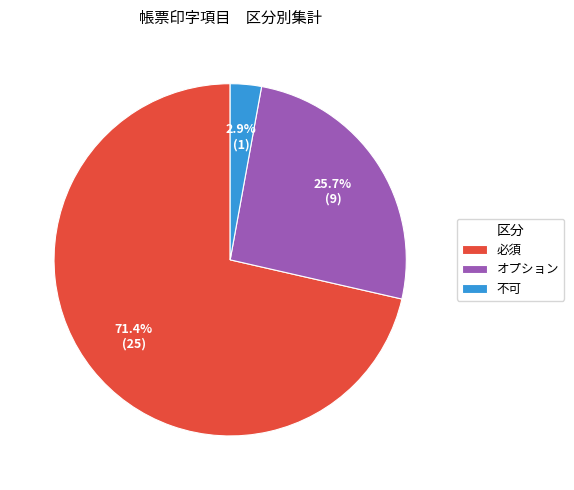

Between オプション and 必須, which is larger?

必須